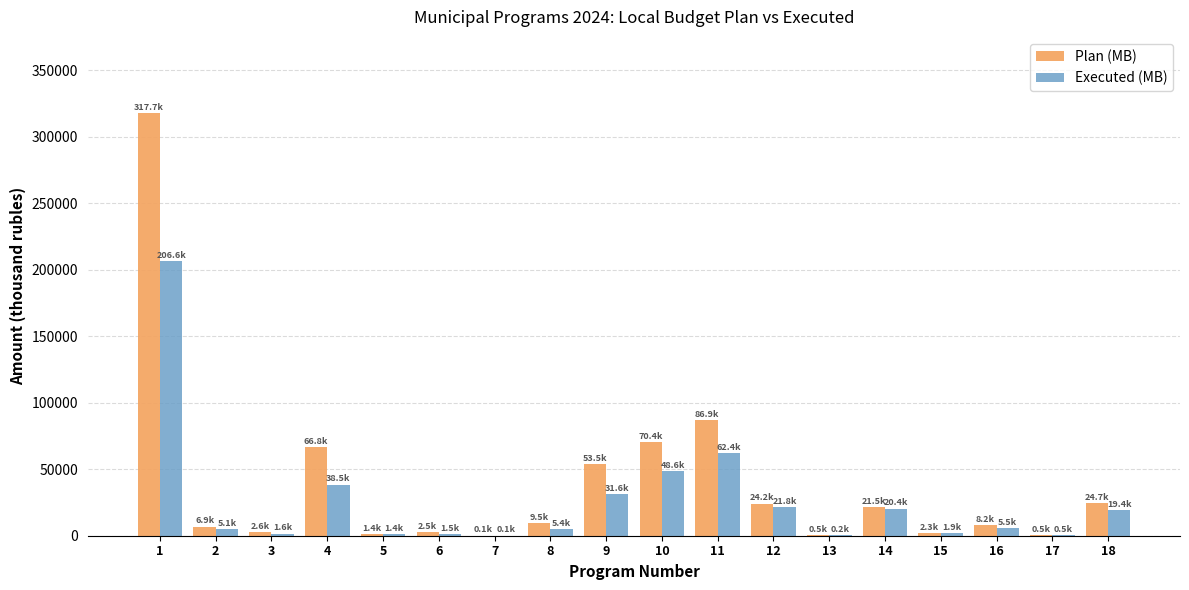

Where is Executed (MB) nearest to the value 103353?

11